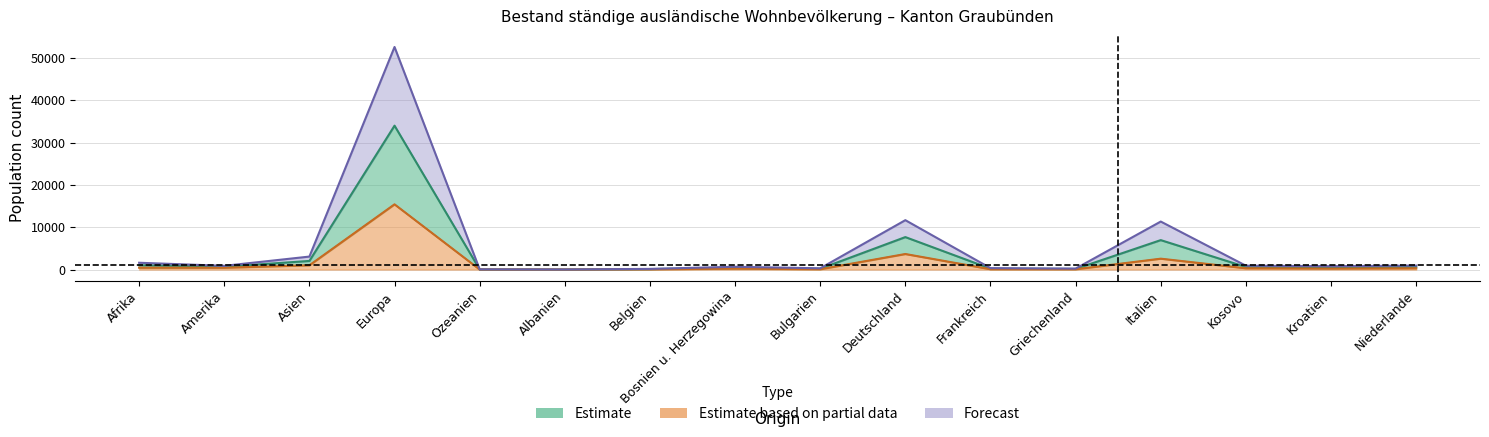

How many interior local valleys does the Total (Estimate) series have?

5